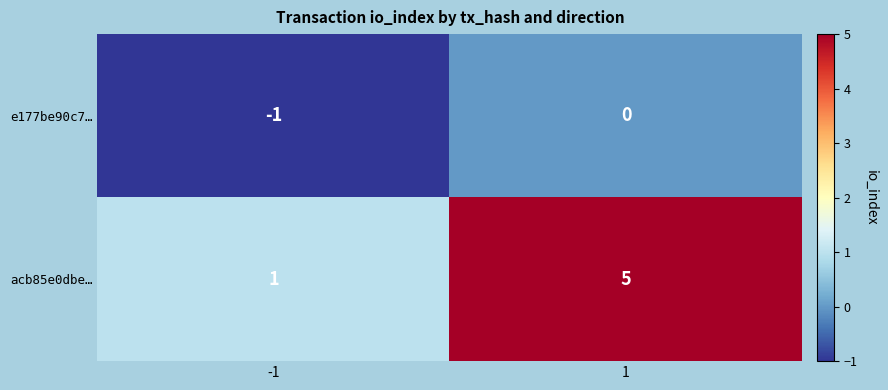

True or false: e177be90c7… has a value of -1 at -1.

True